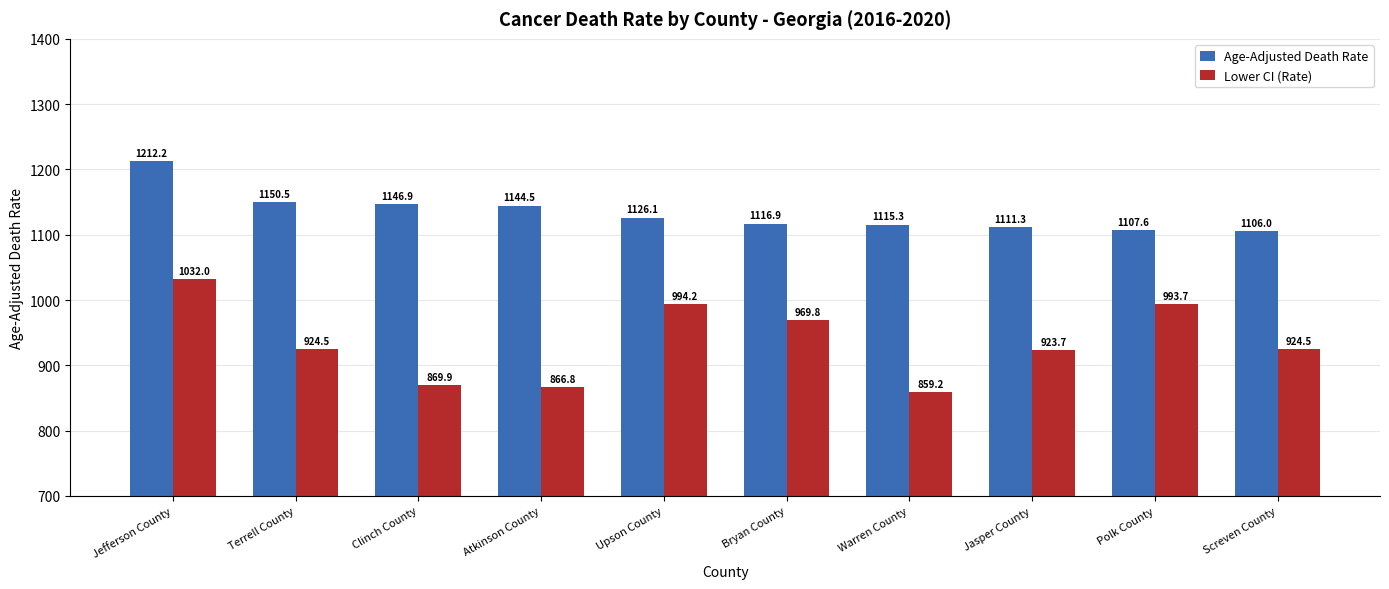

Rank the series by their average value, from lowest to highest.

Lower CI (Rate), Age-Adjusted Death Rate